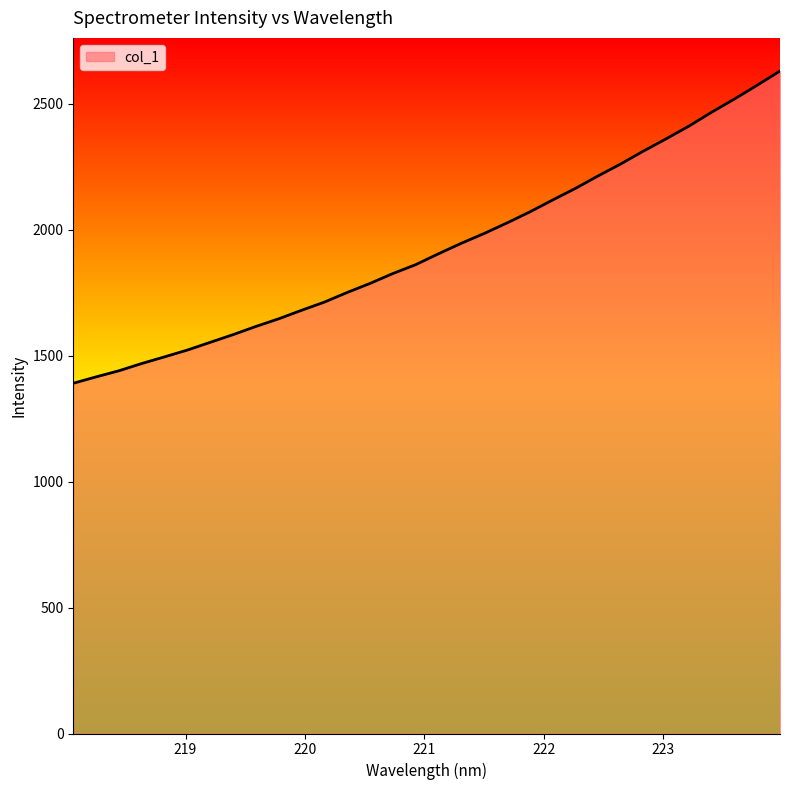

What is the minimum value shown in the chart?

1390.8